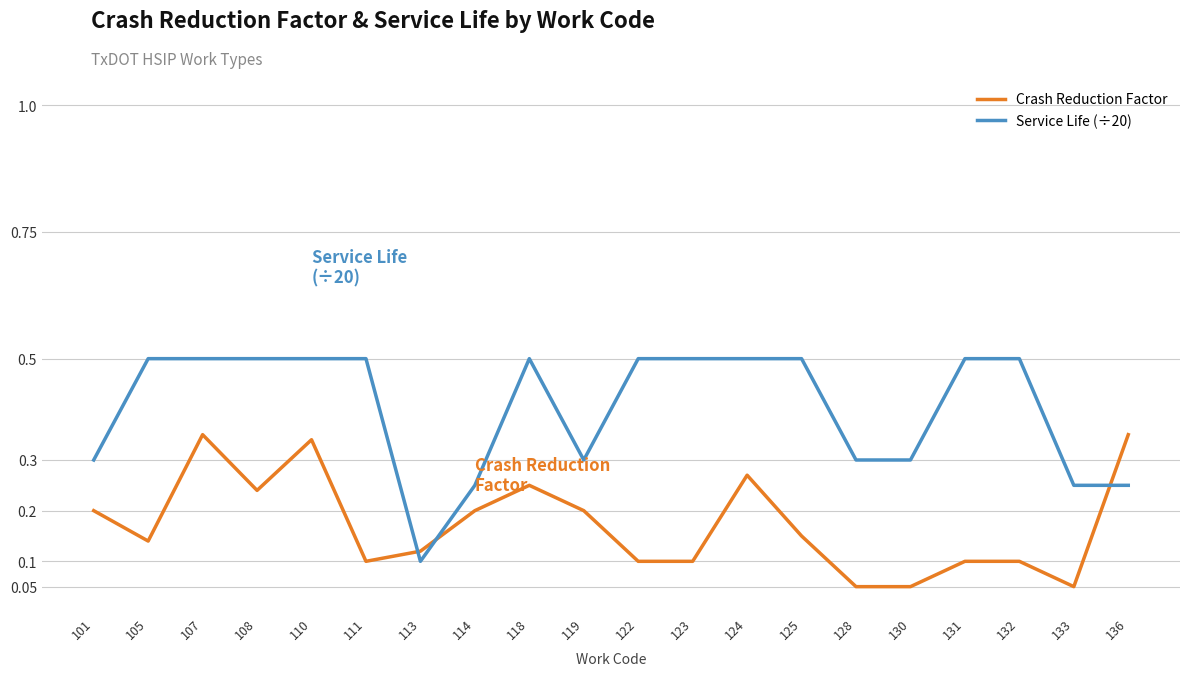

Rank the series by their average value, from lowest to highest.

Crash Reduction Factor, Service Life (÷20)